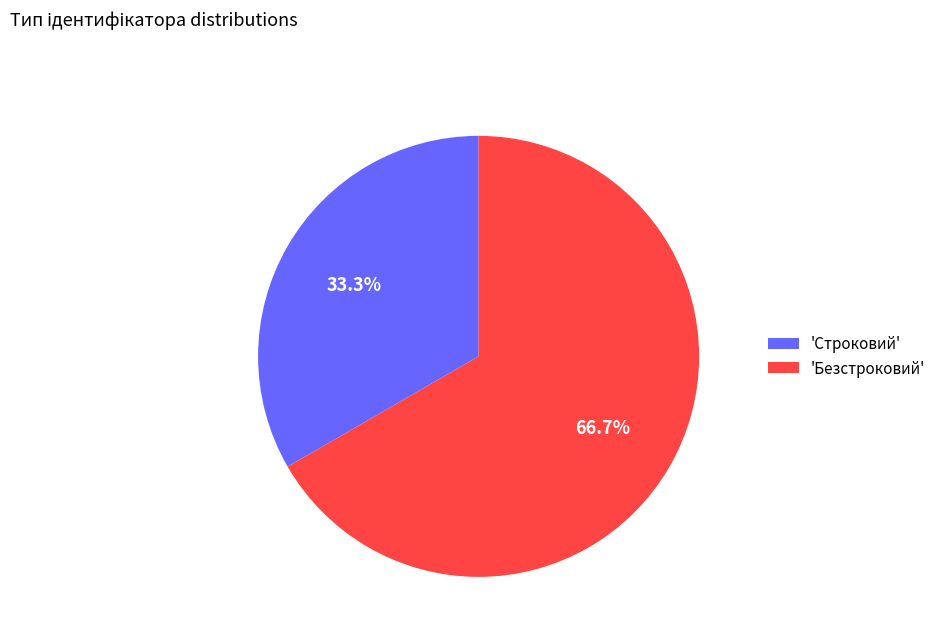

Combined, what portion of the pie is 'Безстроковий' and 'Строковий'?

100.0%